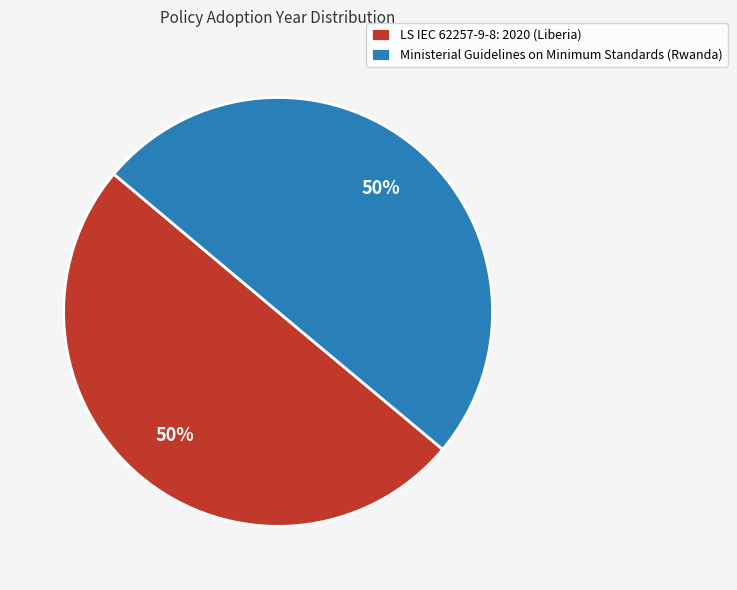

Is the sum of Ministerial Guidelines on Minimum Standards and LS IEC 62257-9-8: 2020 greater than half?

Yes